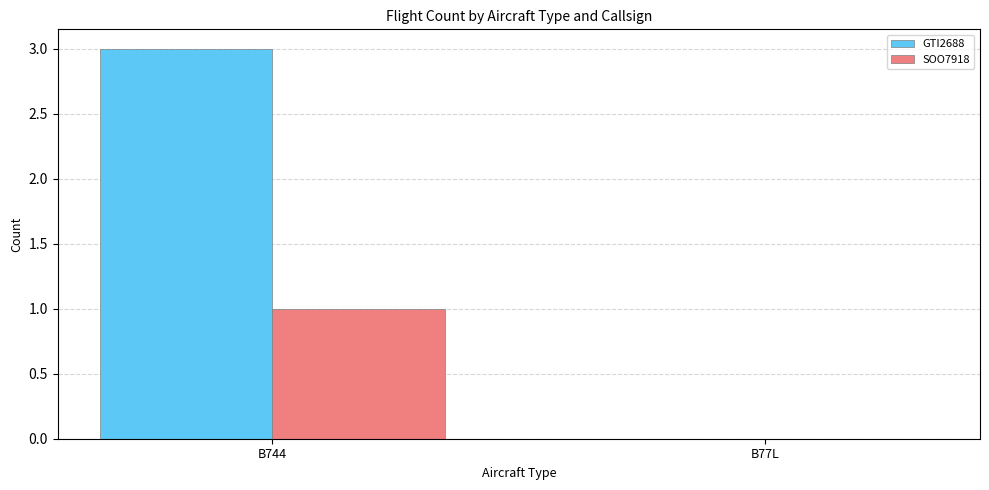

Count the GTI2688 values in the range 0 to 3.

2